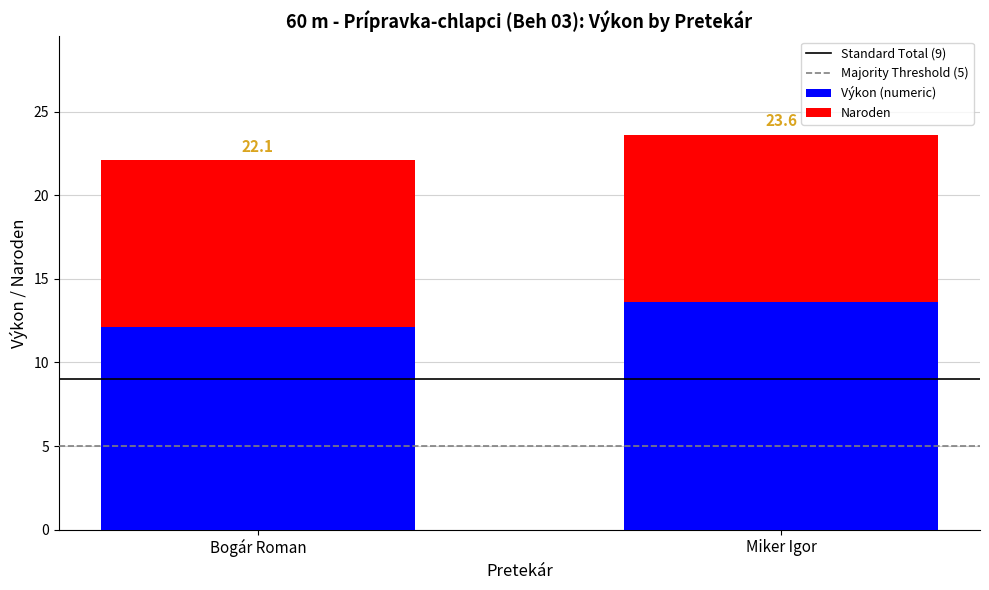

Are the bars horizontal?

No